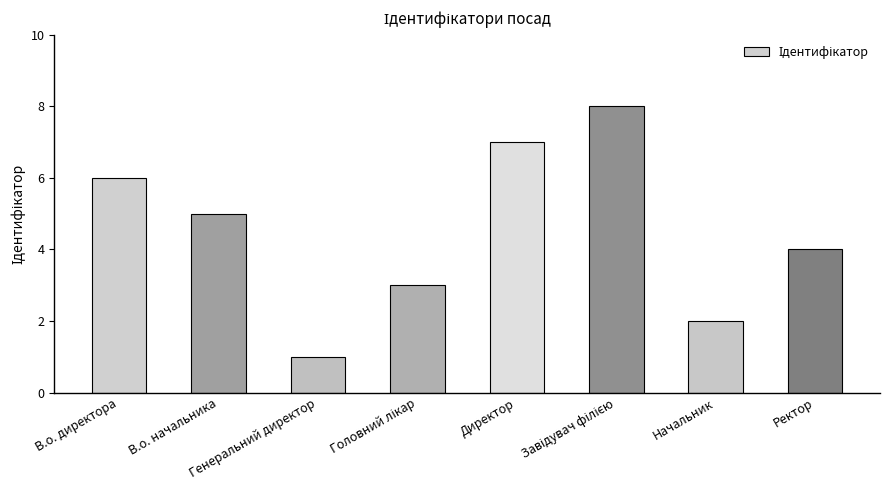

What is the greatest value displayed?

8